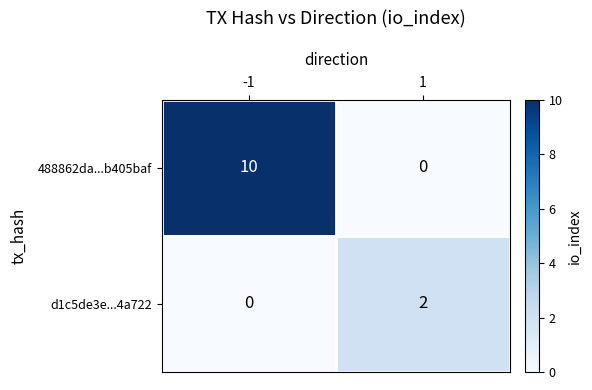

Which series changed the most between -1 and 1?

488862da...b405baf